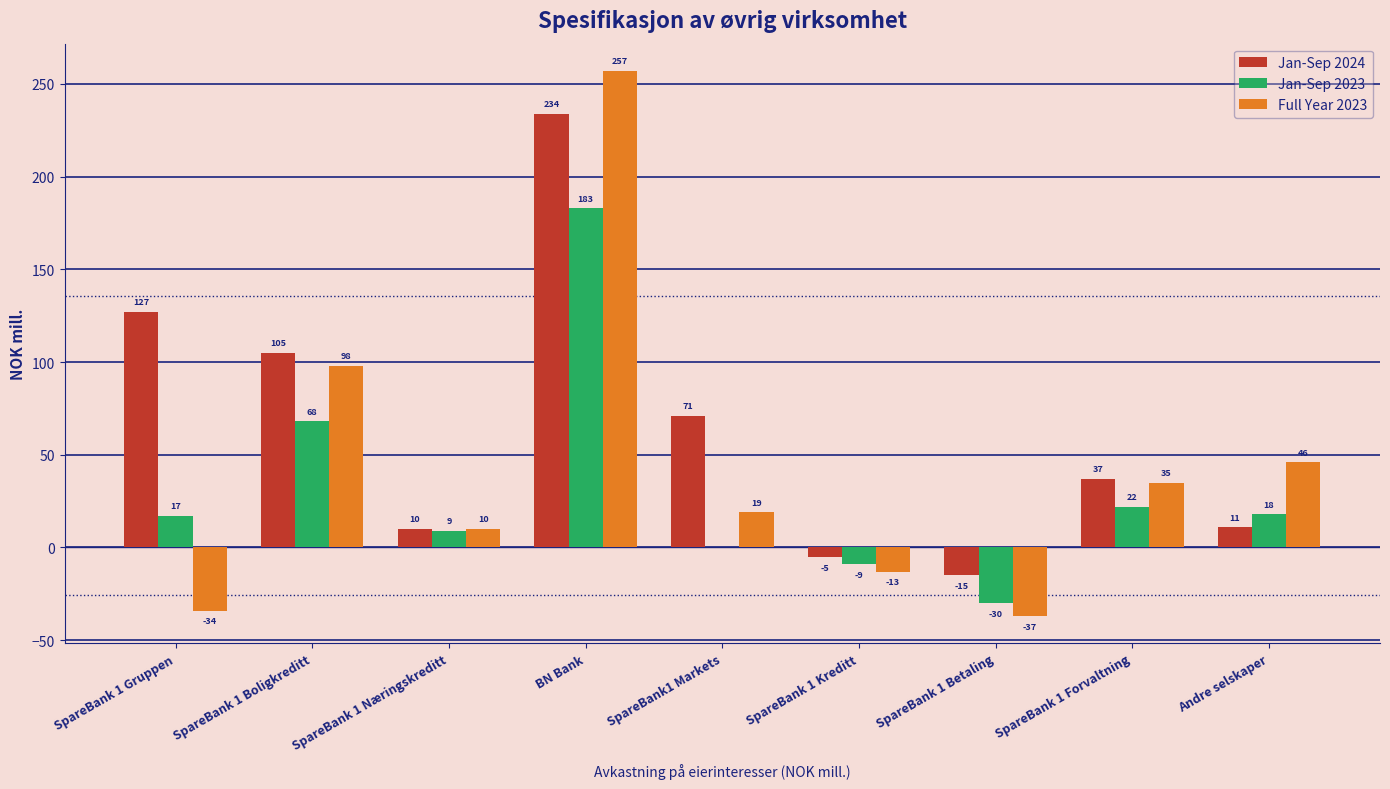

What is the sum of the Jan-Sep 2024 values at SpareBank 1 Forvaltning and Andre selskaper?

48